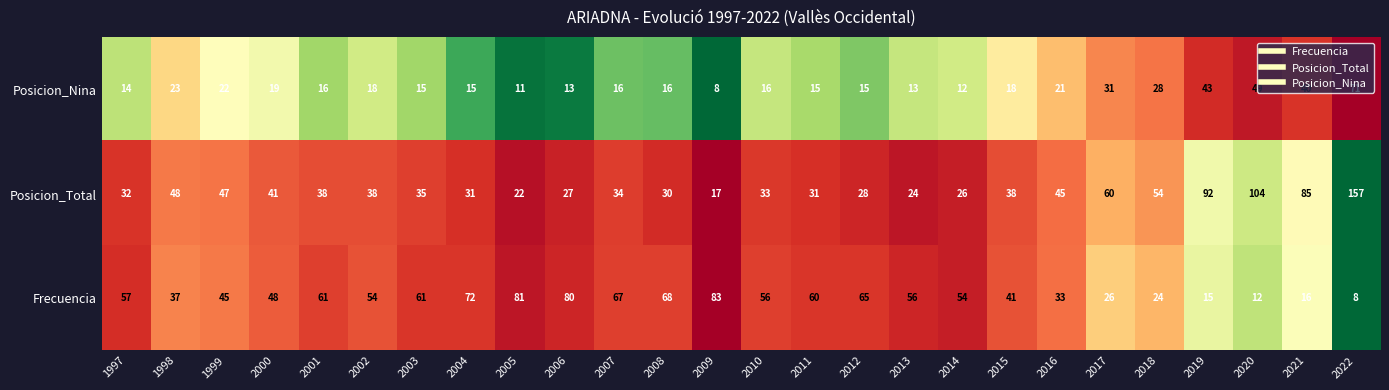

What is the sum of all Frecuencia values?

1280